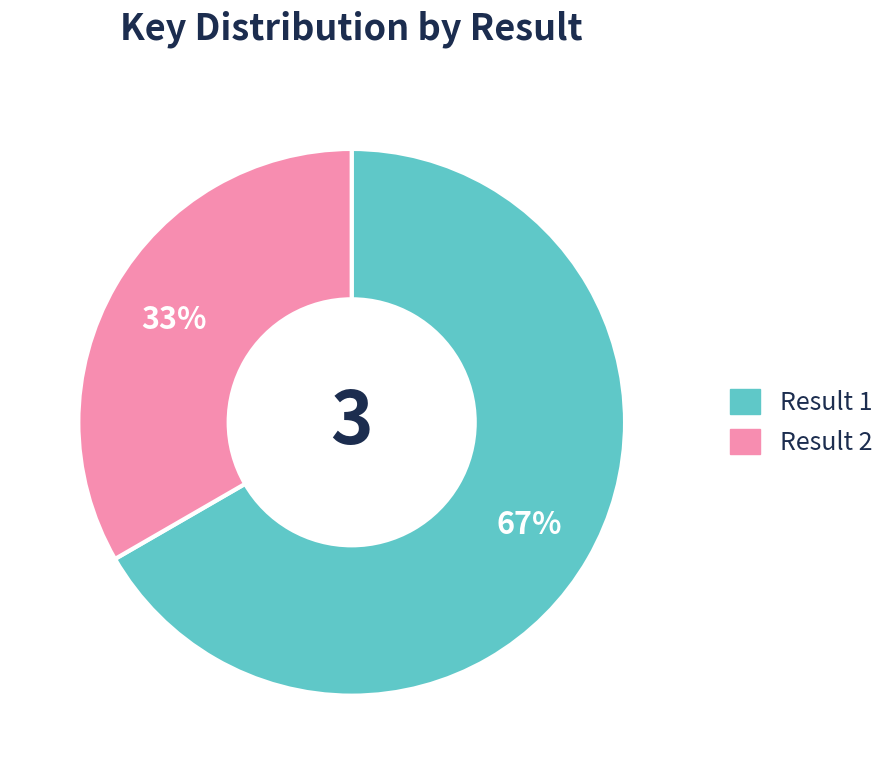

To the nearest percent, what is the average slice percentage?

50%